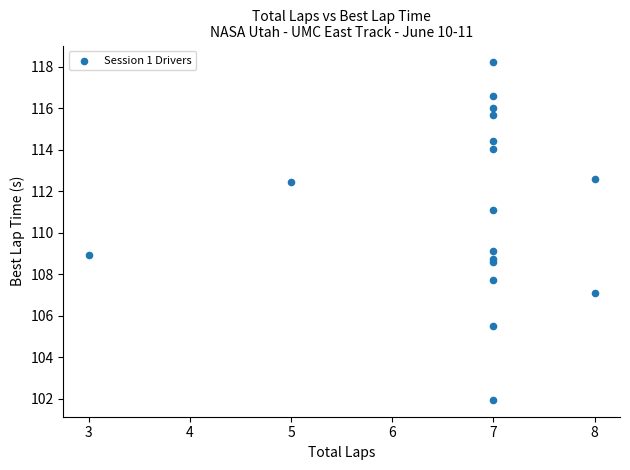

What Y value in the scatter plot is closest to 110?

109.1